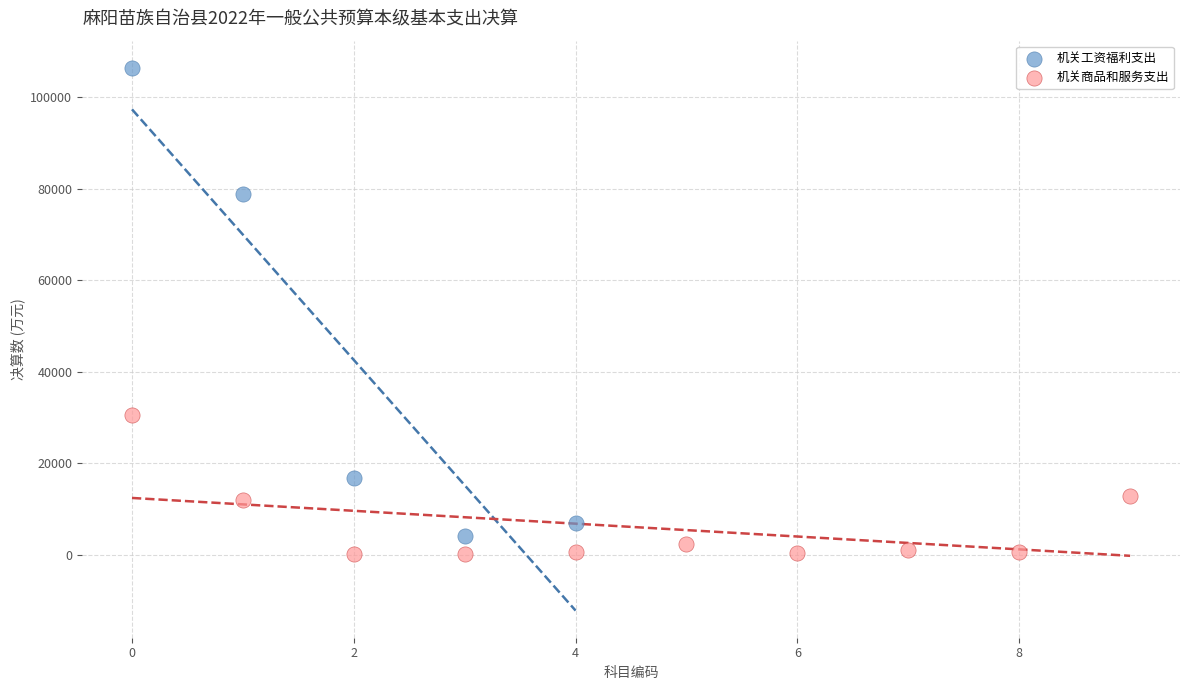

Which series reaches the maximum Y coordinate?

机关工资福利支出